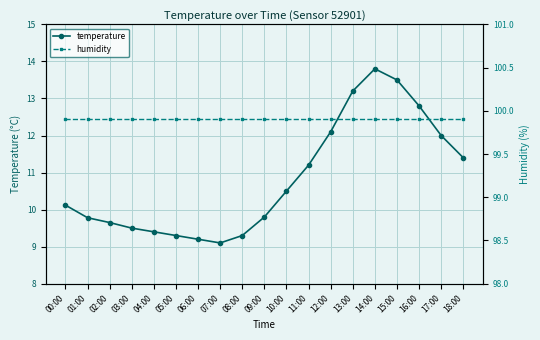

The value of temperature at 07:00 is 9.1. True or false?

True